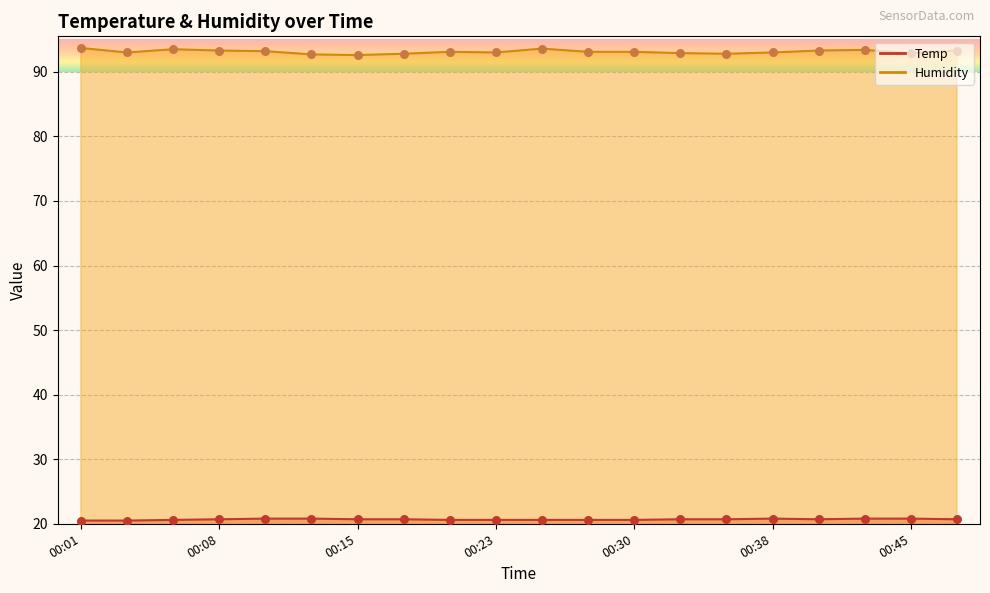

At which category is the sum across all series the highest?

00:01